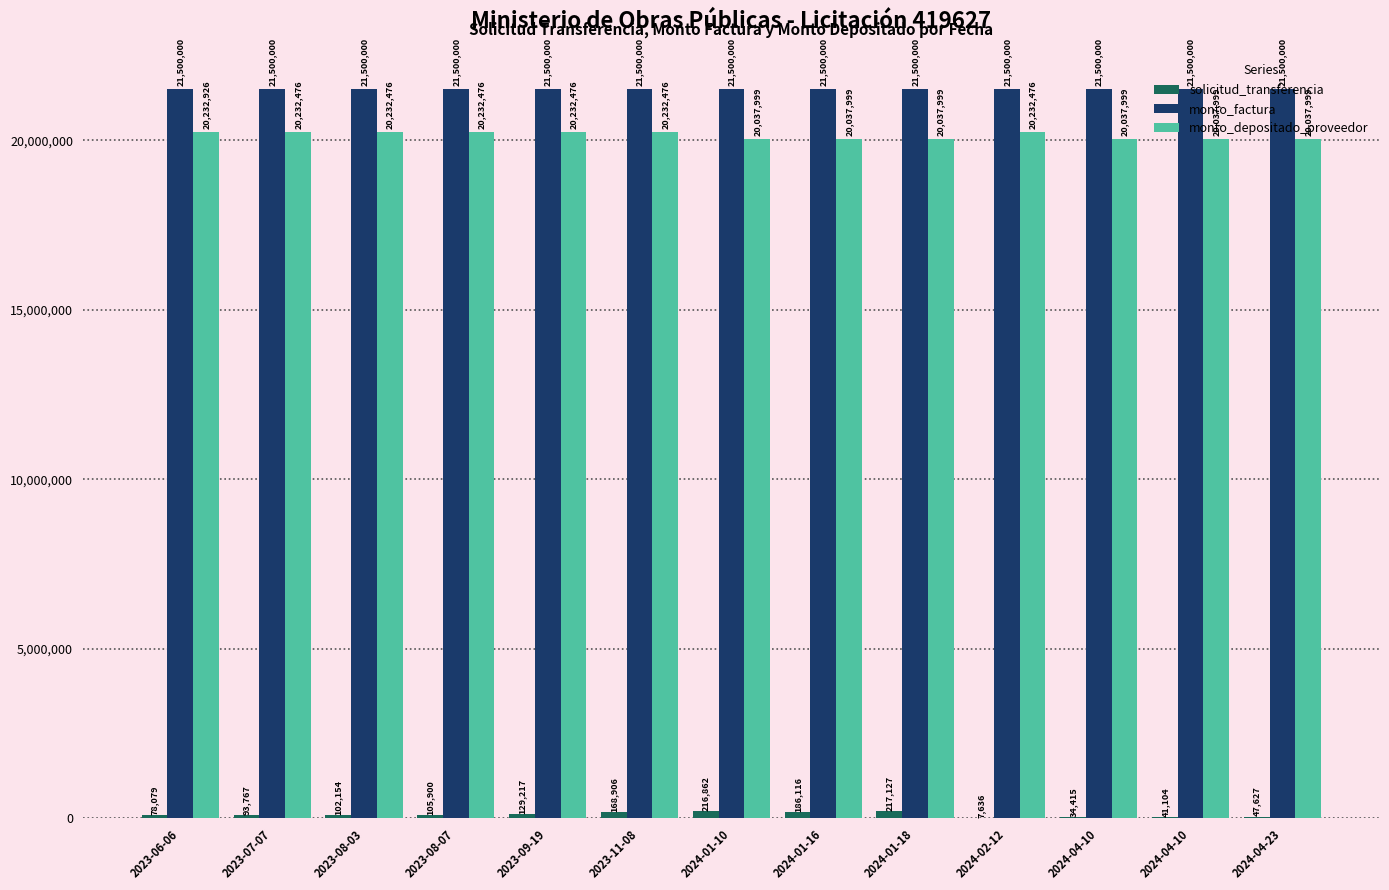

Rank the series at 2023-08-07 from lowest to highest value.

solicitud_transferencia, monto_depositado_proveedor, monto_factura